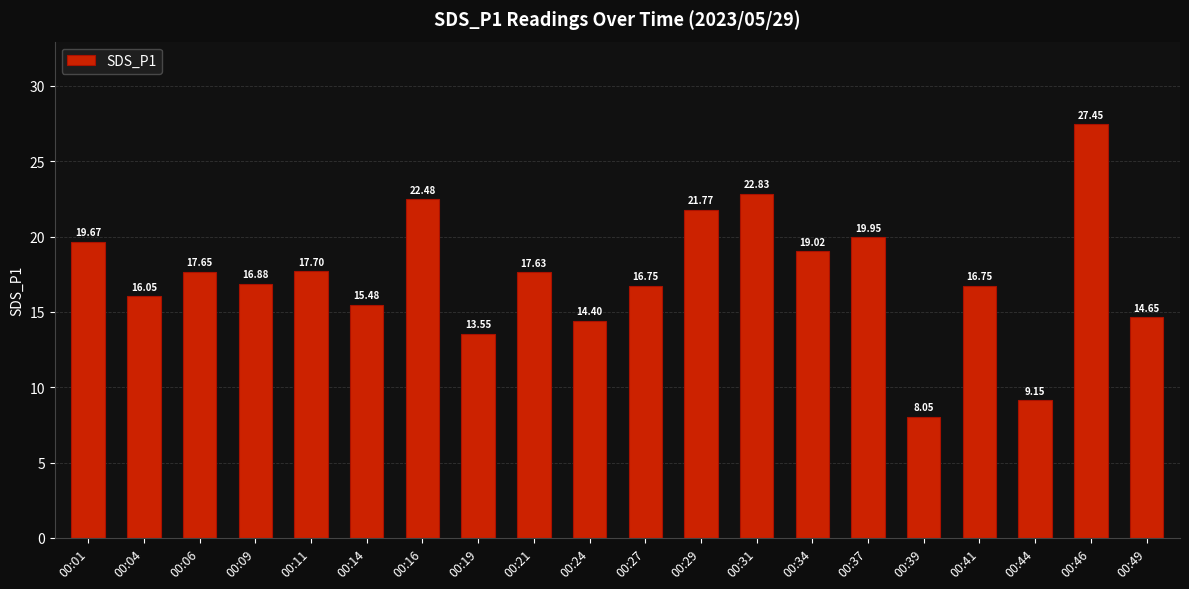

What is the change in value from 00:19 to 00:49?

+1.1